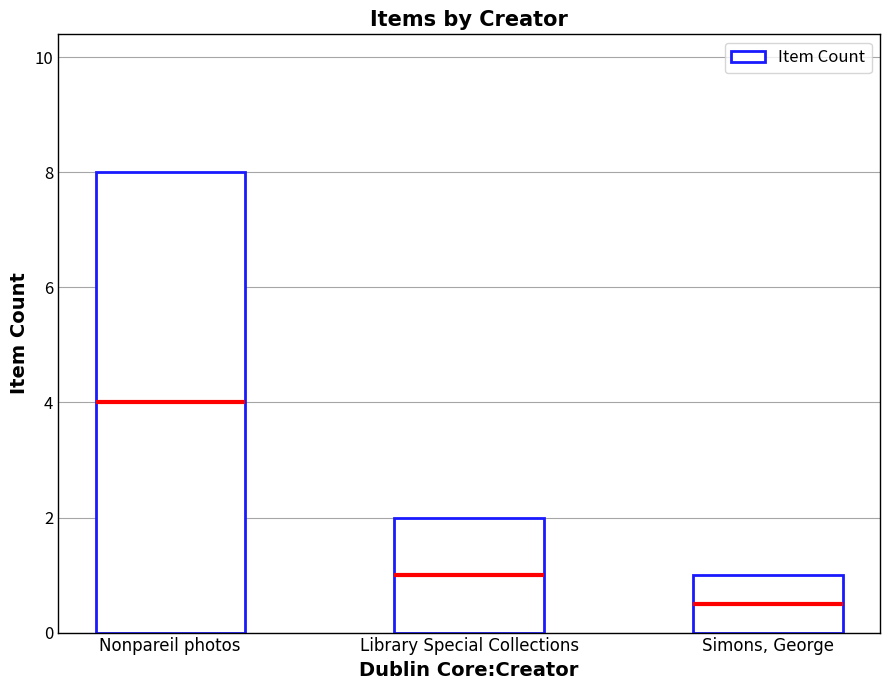

What is the label of the 3rd bar from the right?

Nonpareil photos